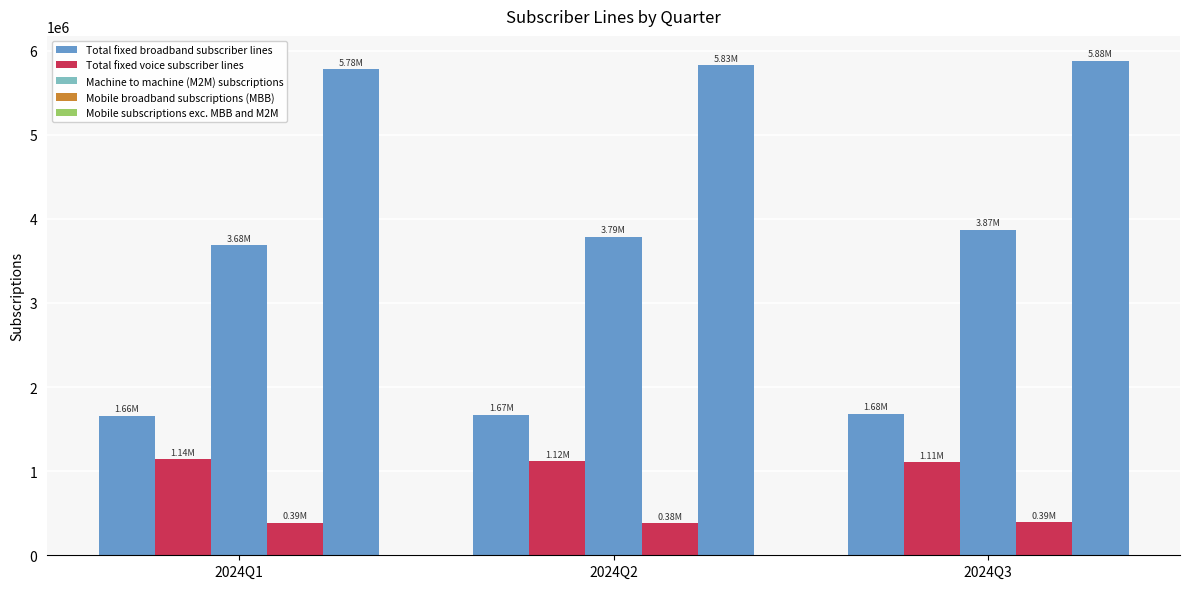

Which category has the highest value across all series?

2024Q3